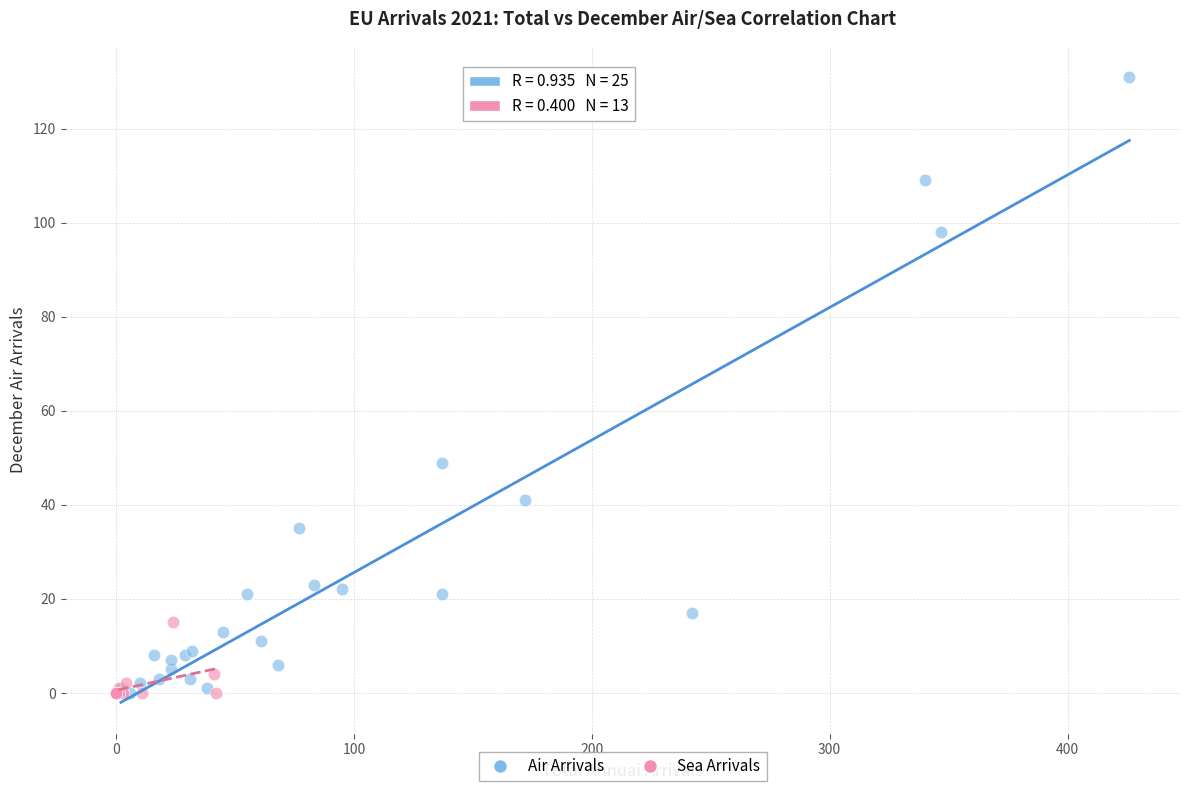

Which series contains the highest Y value?

Air Arrivals